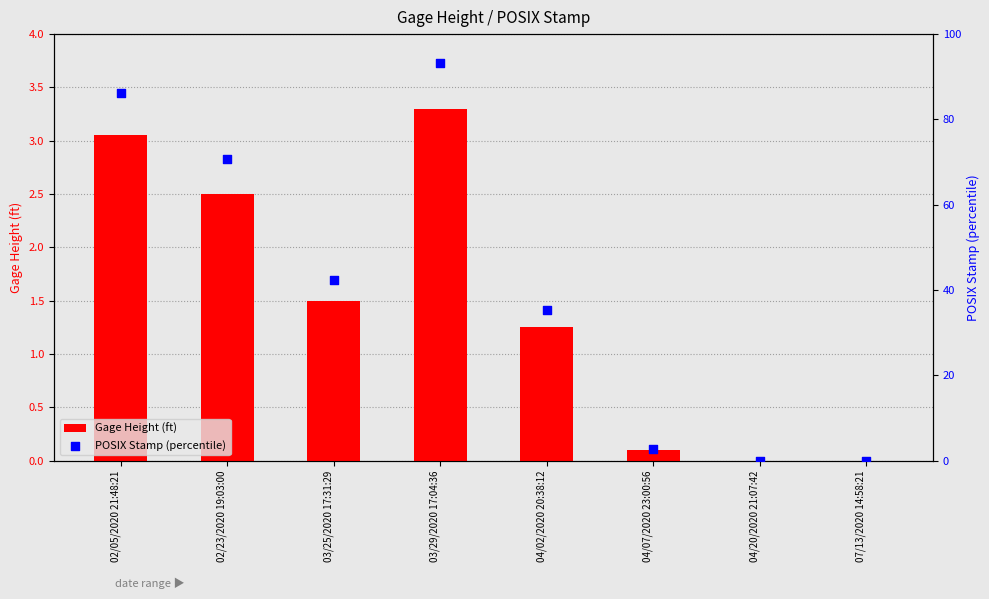

Which series reaches the minimum Y coordinate?

Gage Height (ft)